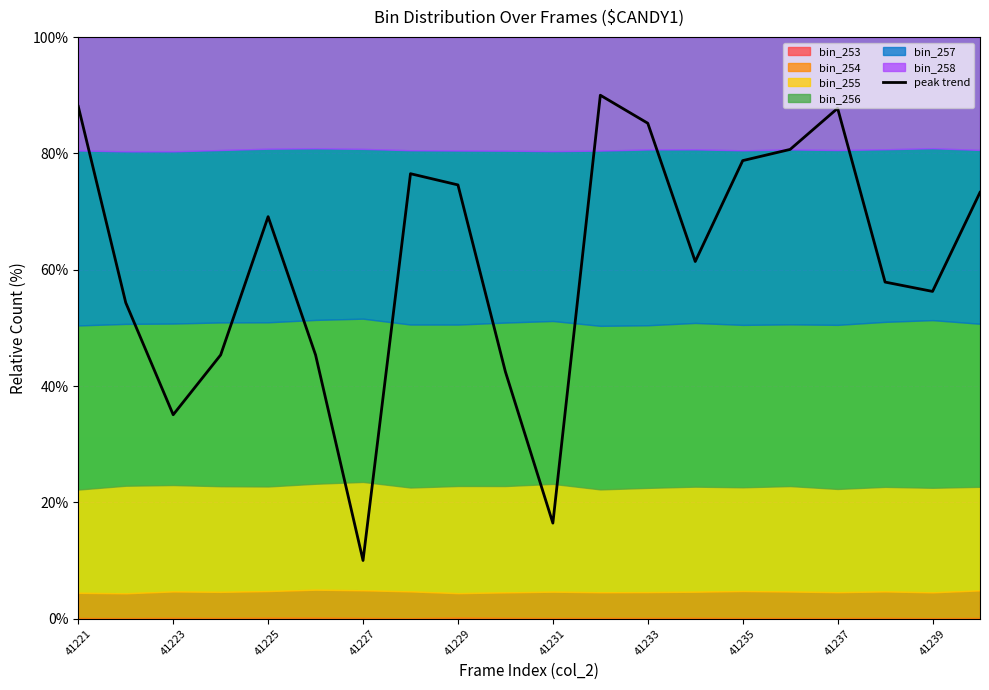

True or false: peak trend has a value of 15.5 at 41227.

False